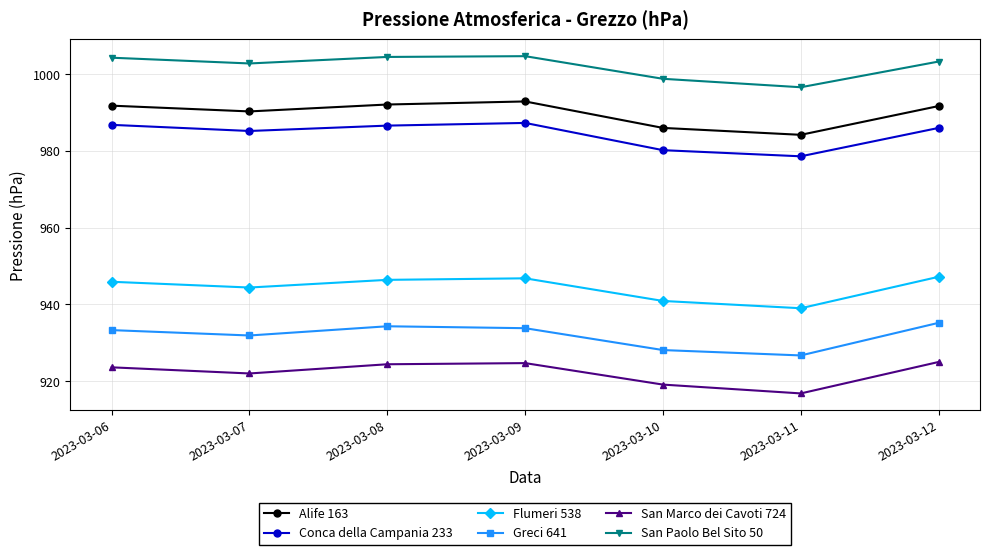

List the series in order of their peak value, lowest first.

San Marco dei Cavoti 724, Greci 641, Flumeri 538, Conca della Campania 233, Alife 163, San Paolo Bel Sito 50